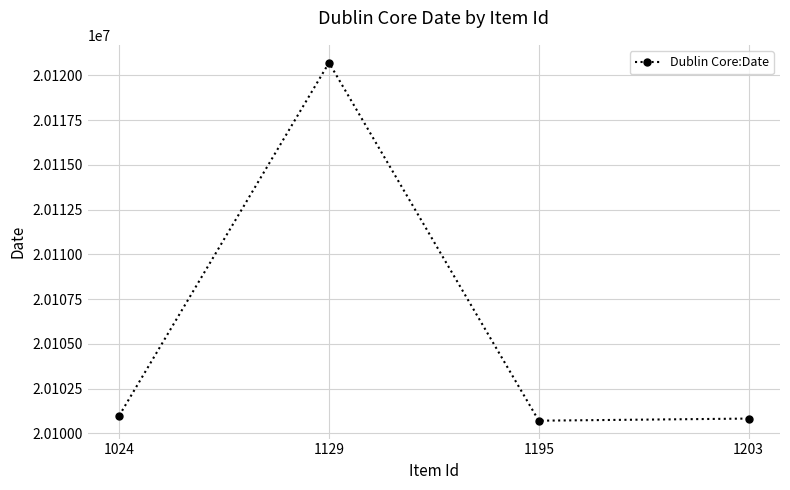

What is the change in value from 1024 to 1129?

+19701